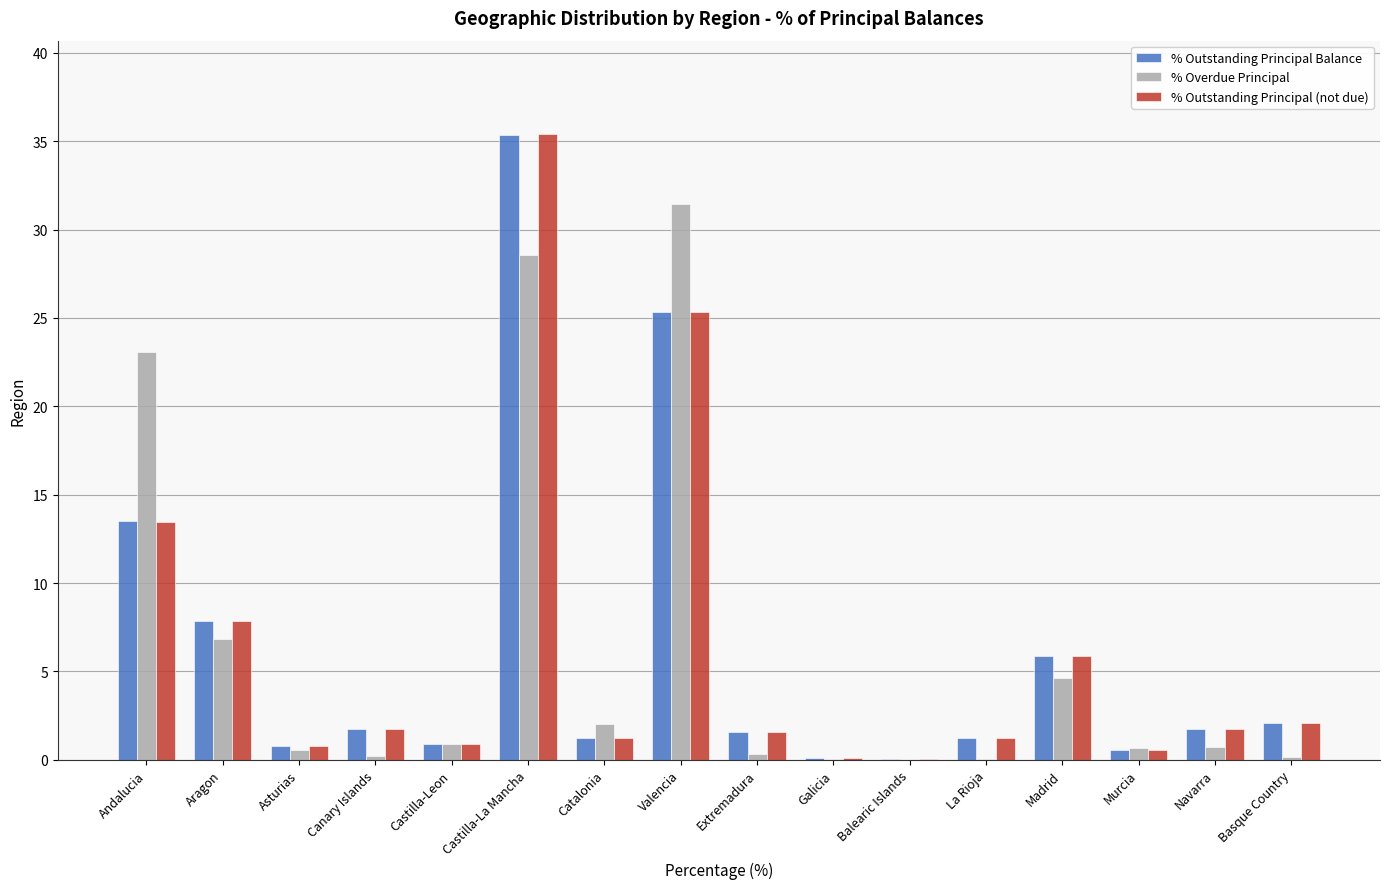

At which category does the chart reach its peak across all series?

Castilla-La Mancha